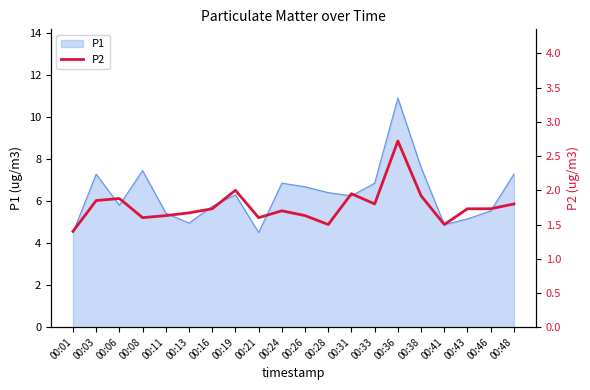

How many categories are shown in the chart?

20